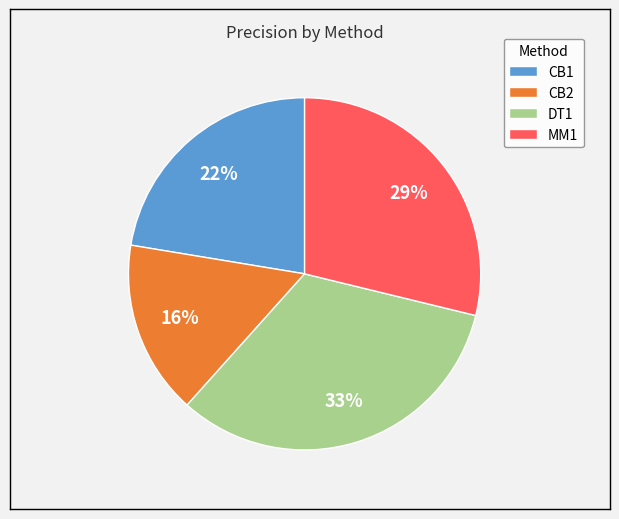

Do CB1 and MM1 together represent more than half of the pie?

Yes